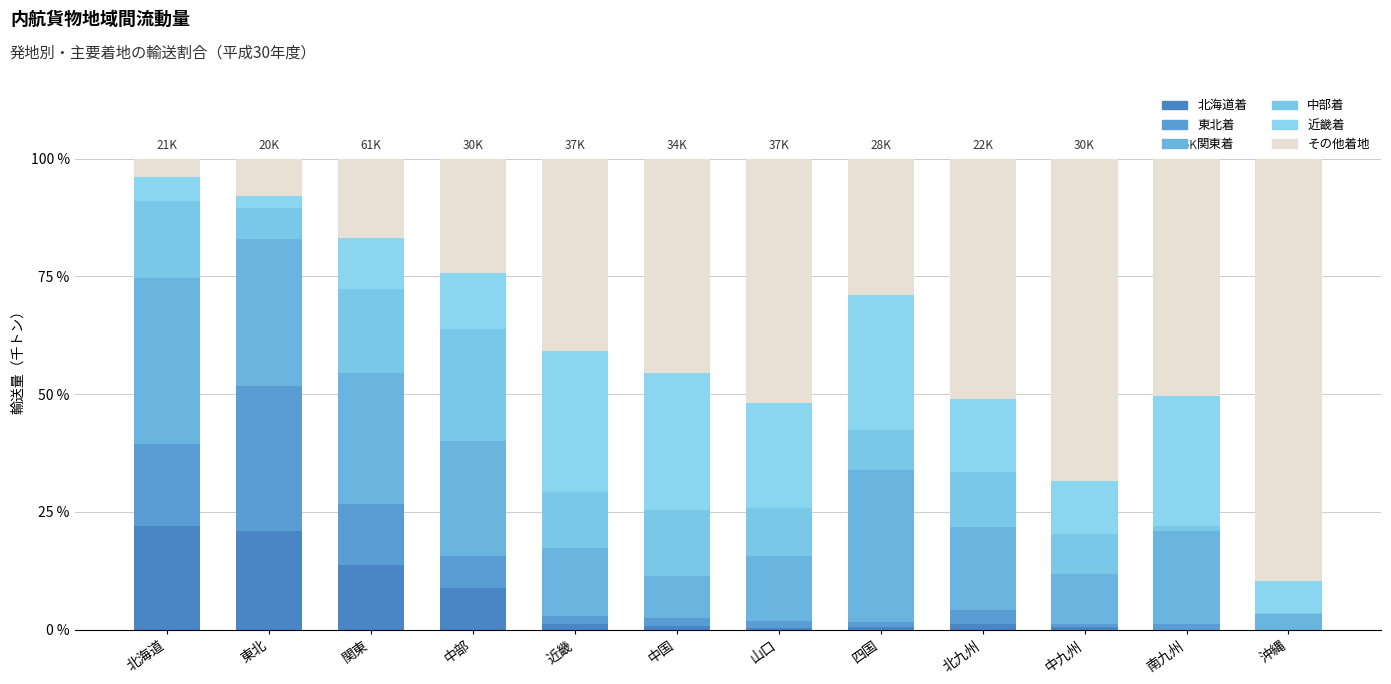

Are the bars horizontal?

No